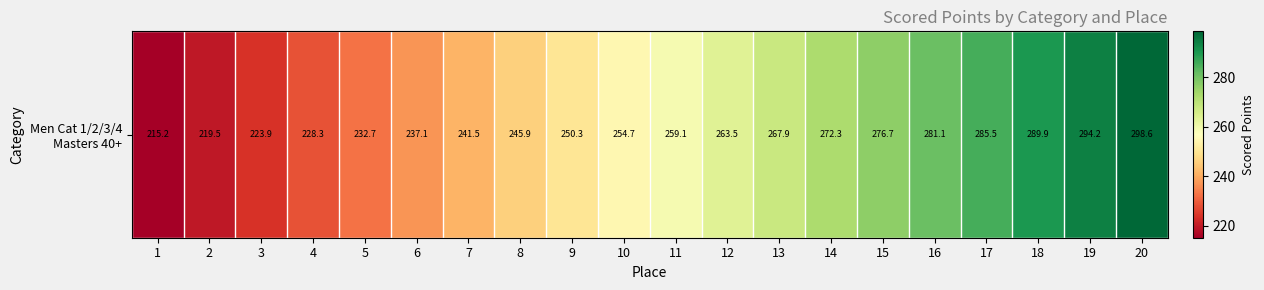

The value at 4 is 228.3. True or false?

True